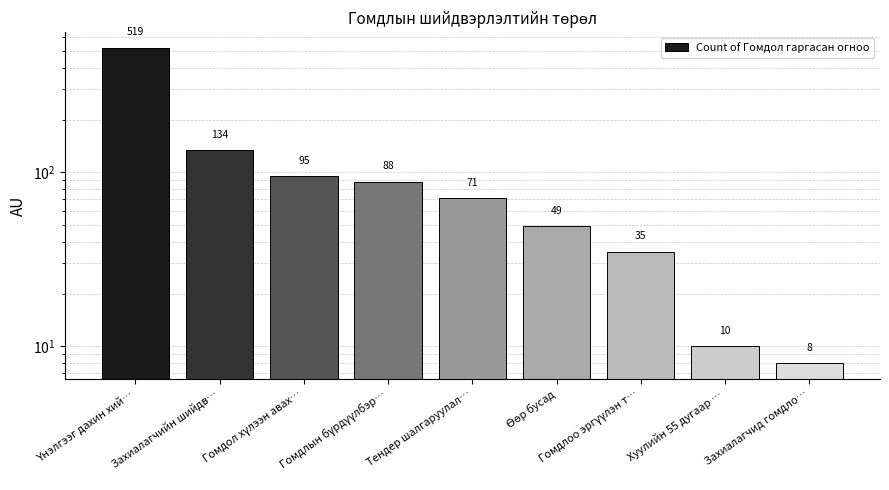

Rank the categories by value from lowest to highest.

Захиалагчид гомдло…, Хуулийн 55 дугаар …, Гомдлоо эргүүлэн т…, Өөр бусад, Тендер шалгаруулал…, Гомдлын бүрдүүлбэр…, Гомдол хүлээн авах…, Захиалагчийн шийдв…, Үнэлгээг дахин хий…